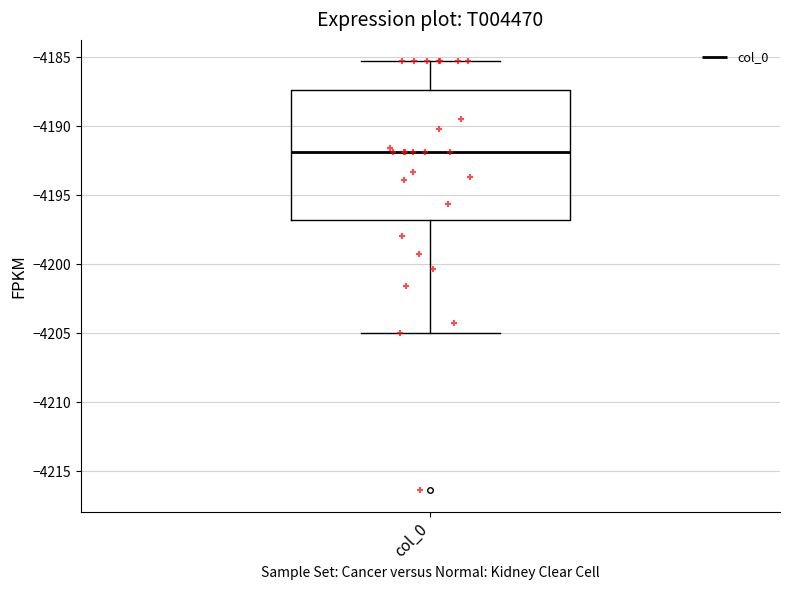

Transcribe this box plot: give where the median line is, the range the box spans, and where the two whiskers end, as read against the y-axis. The values are not printed on the chart, so give them approximately, as read against the axis.

median -4192.0, box -4197.0 to -4187.5, whiskers -4205.0 to -4185.5